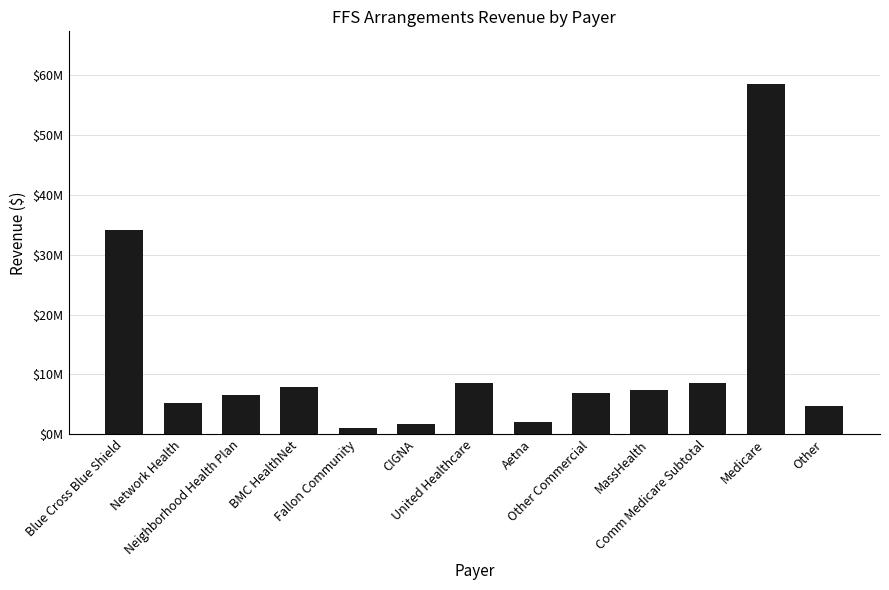

What is the label of the 6th bar from the left?

CIGNA